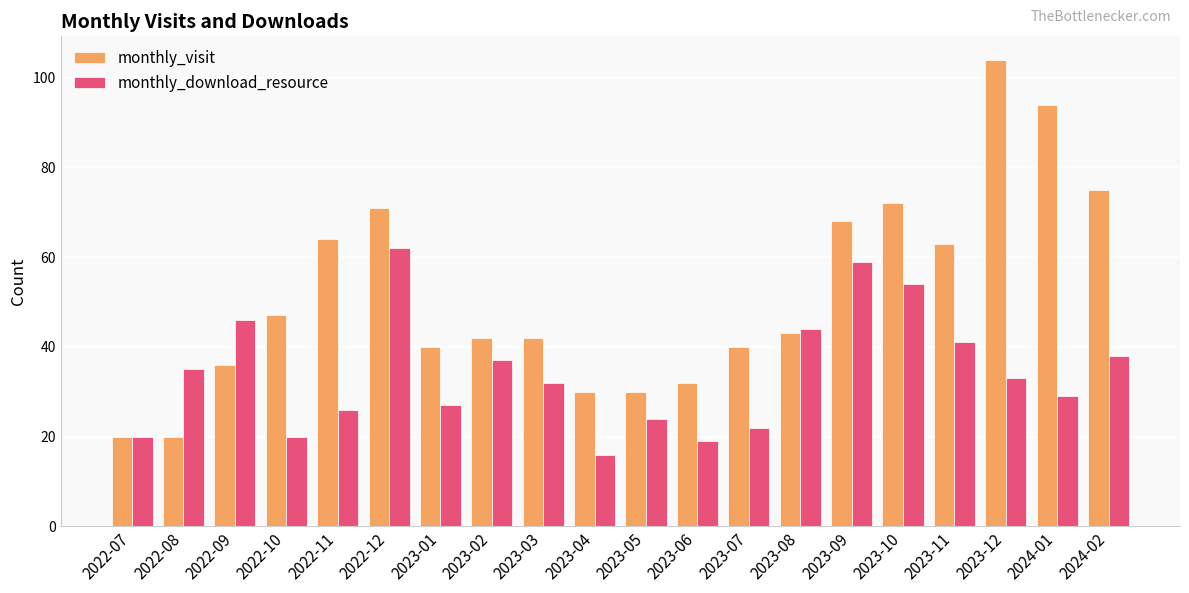

Where is monthly_download_resource nearest to the value 39?

2024-02